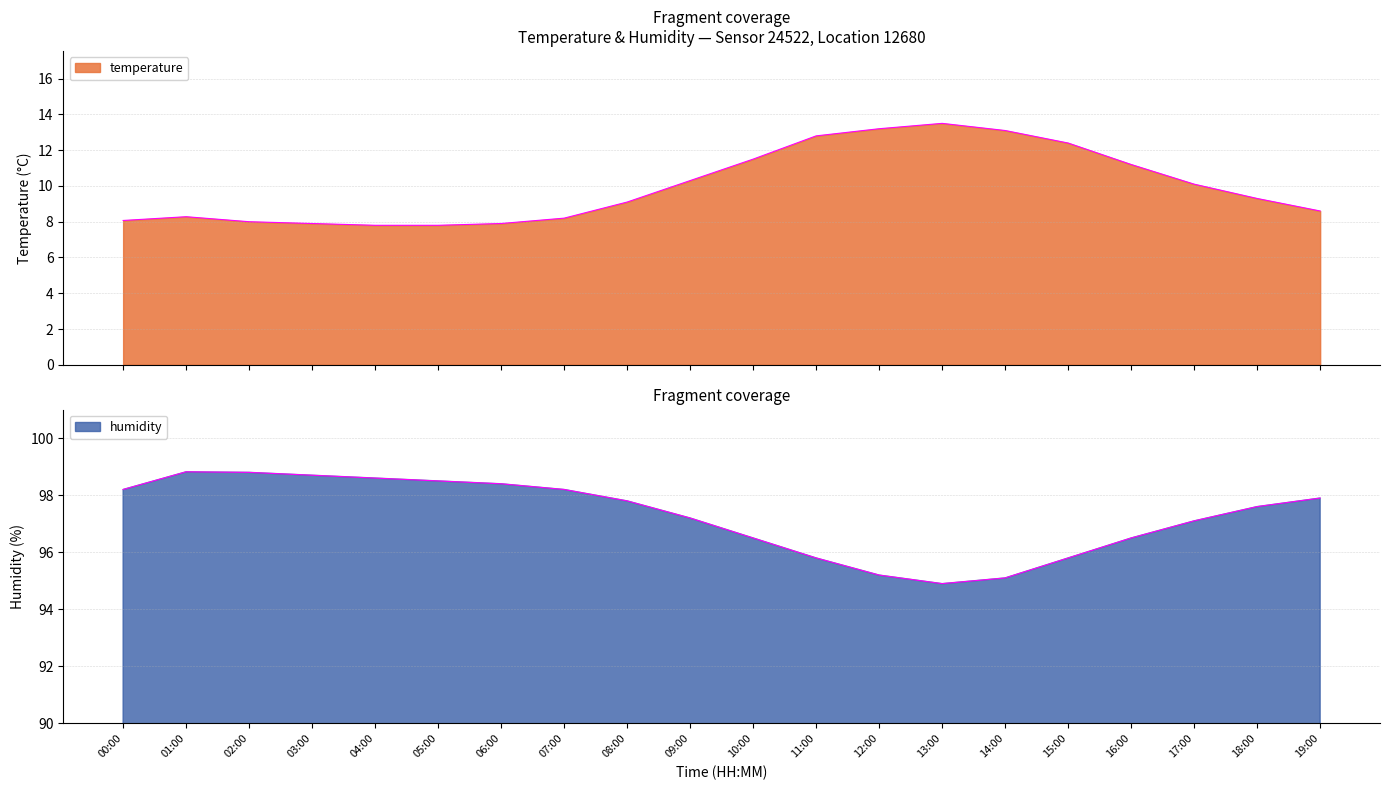

At how many categories does at least one series exceed 20?

20